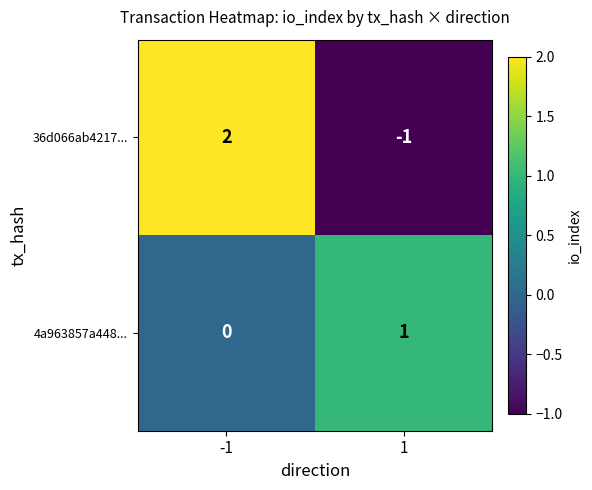

Reading left to right, transcribe all the data shown in this chart.

36d066ab4217...: -1=2	1=-1
4a963857a448...: -1=0	1=1